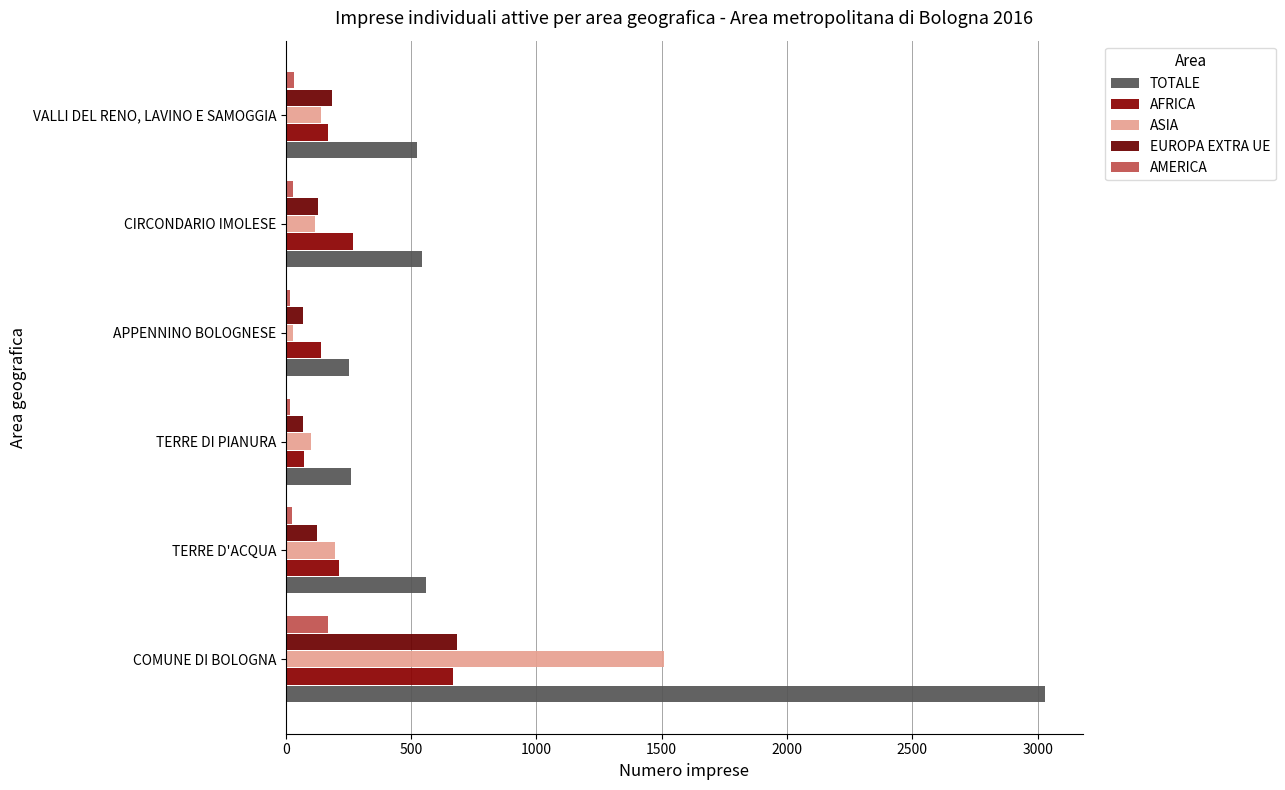

What are all the series names shown in the legend?

TOTALE, AFRICA, ASIA, EUROPA EXTRA UE, AMERICA